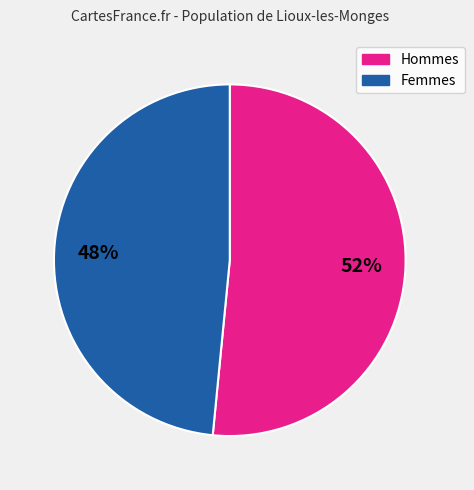

Is there any slice that represents more than half of the pie?

Yes